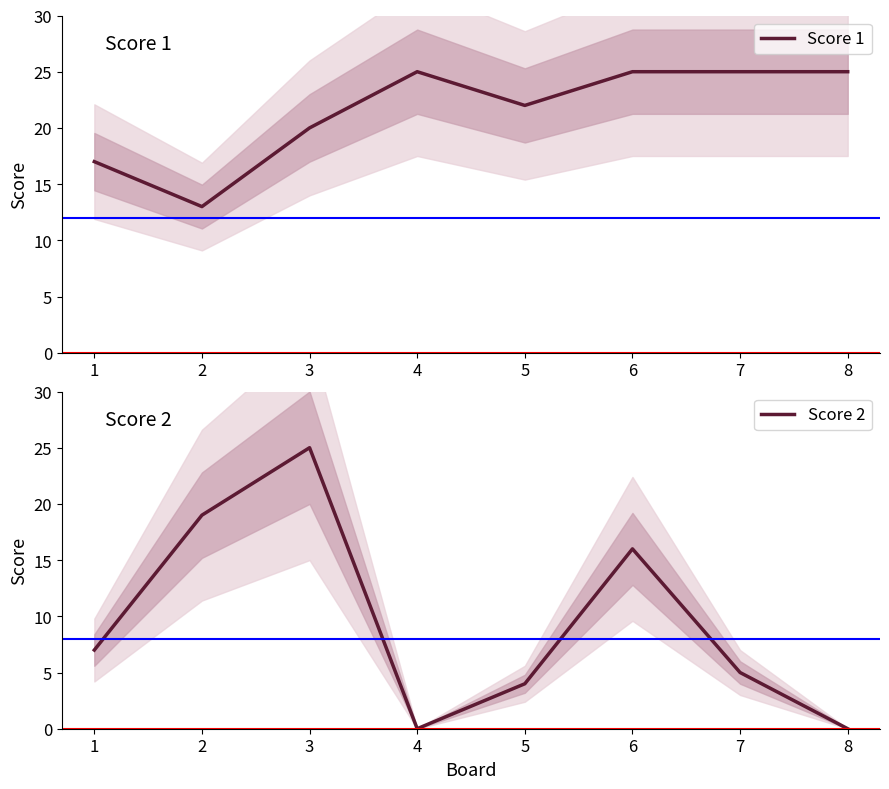

How many lines are shown in the chart?

2